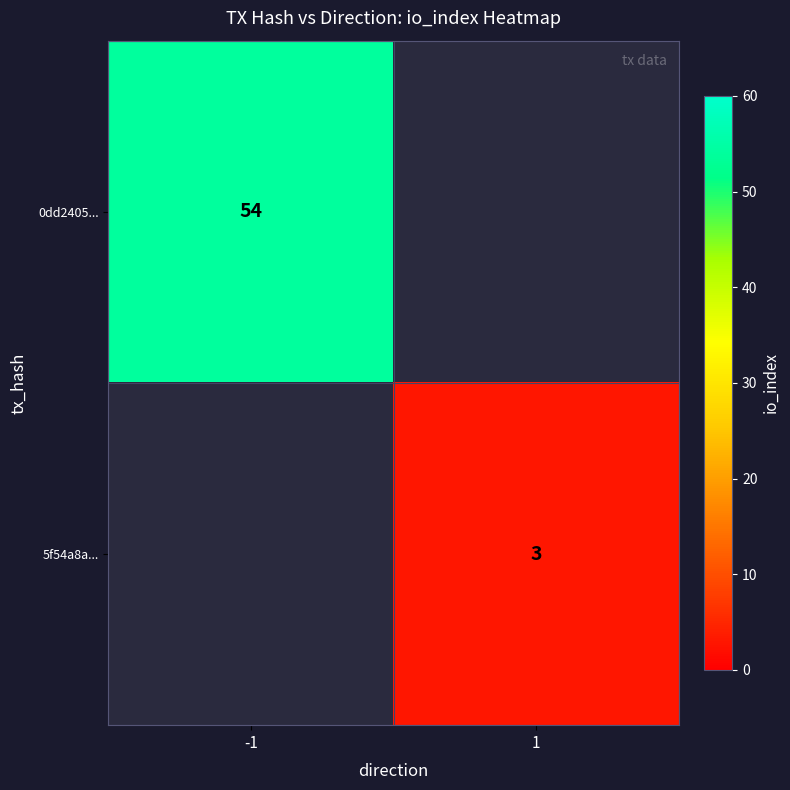

Is the value of 0dd2405... at -1 greater than the value of 5f54a8a... at 1?

Yes